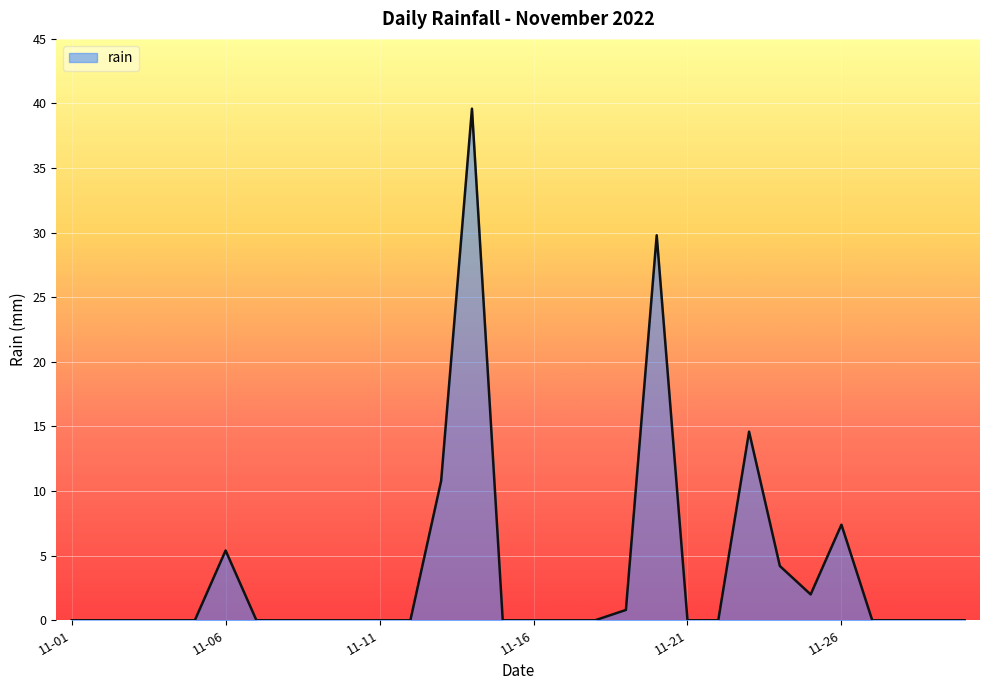

What is the difference between the maximum and minimum values?

39.6